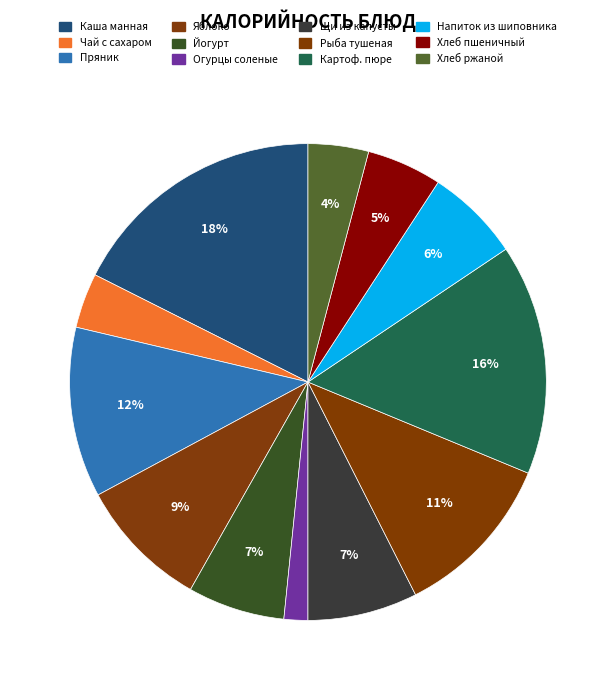

What is the smallest slice in the pie chart?

Огурцы соленые в нарезке